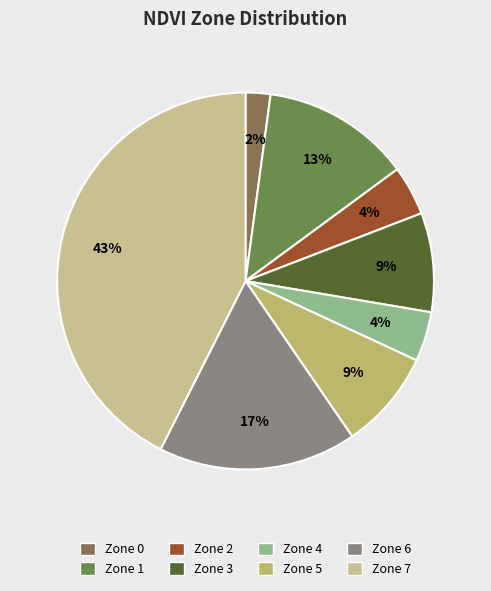

What is the smallest slice in the pie chart?

Zone 0